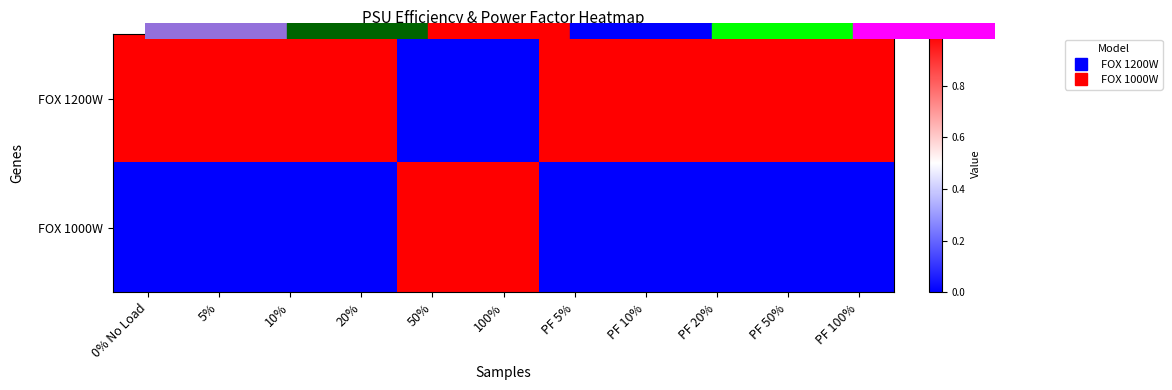

Which series changed the most between 5% and 100%?

FOX 1200W